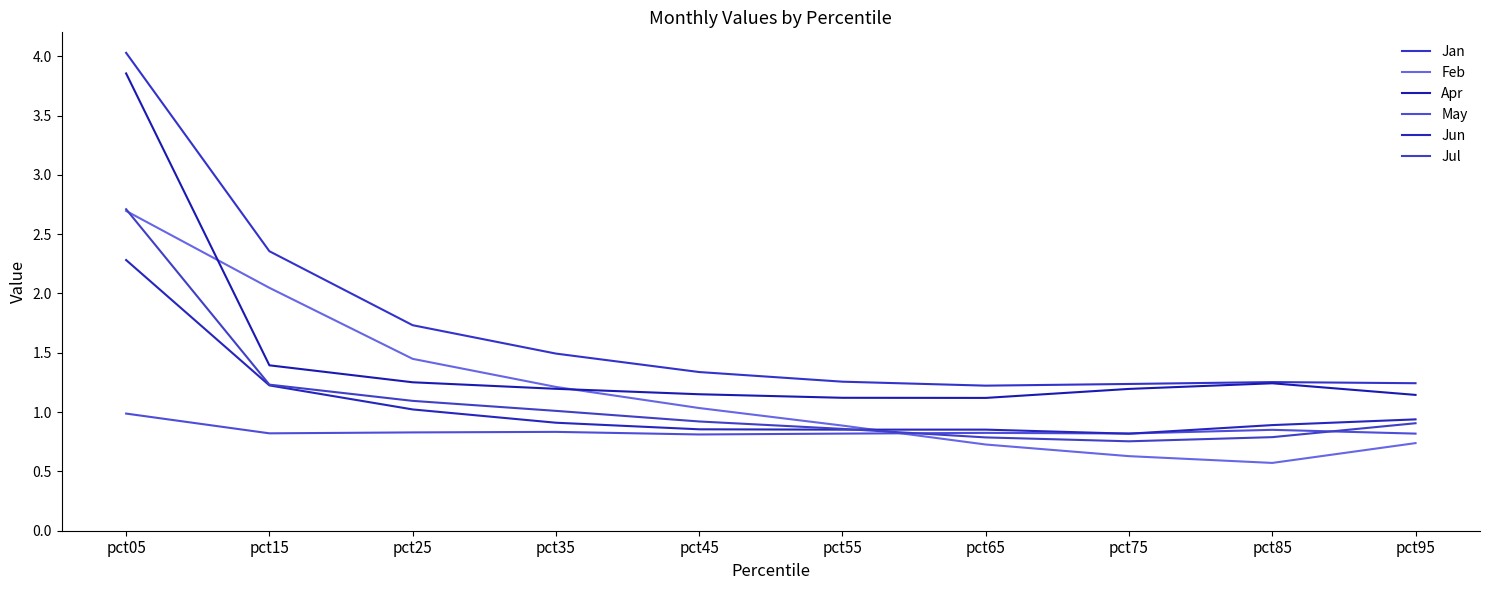

What is the minimum value shown in the chart?

0.6